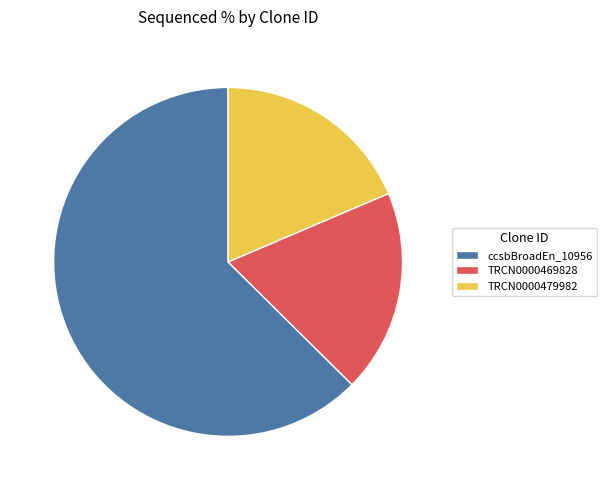

Do ccsbBroadEn_10956 and TRCN0000469828 together represent more than half of the pie?

Yes